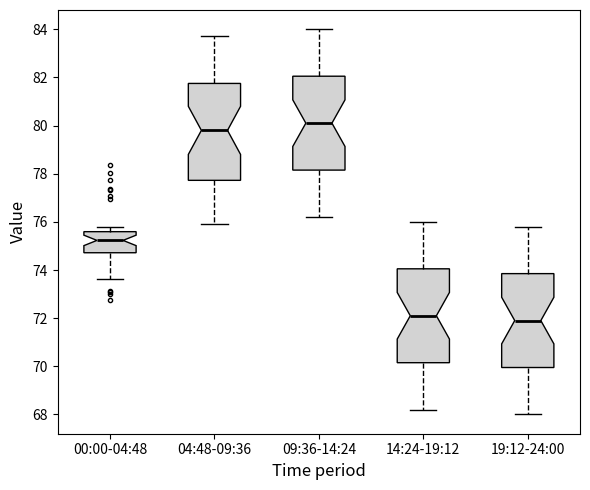

Where is the upper edge of the box for 00:00-04:48 on the y-axis? The values are not printed on the chart, so give them approximately, as read against the axis.

75.6